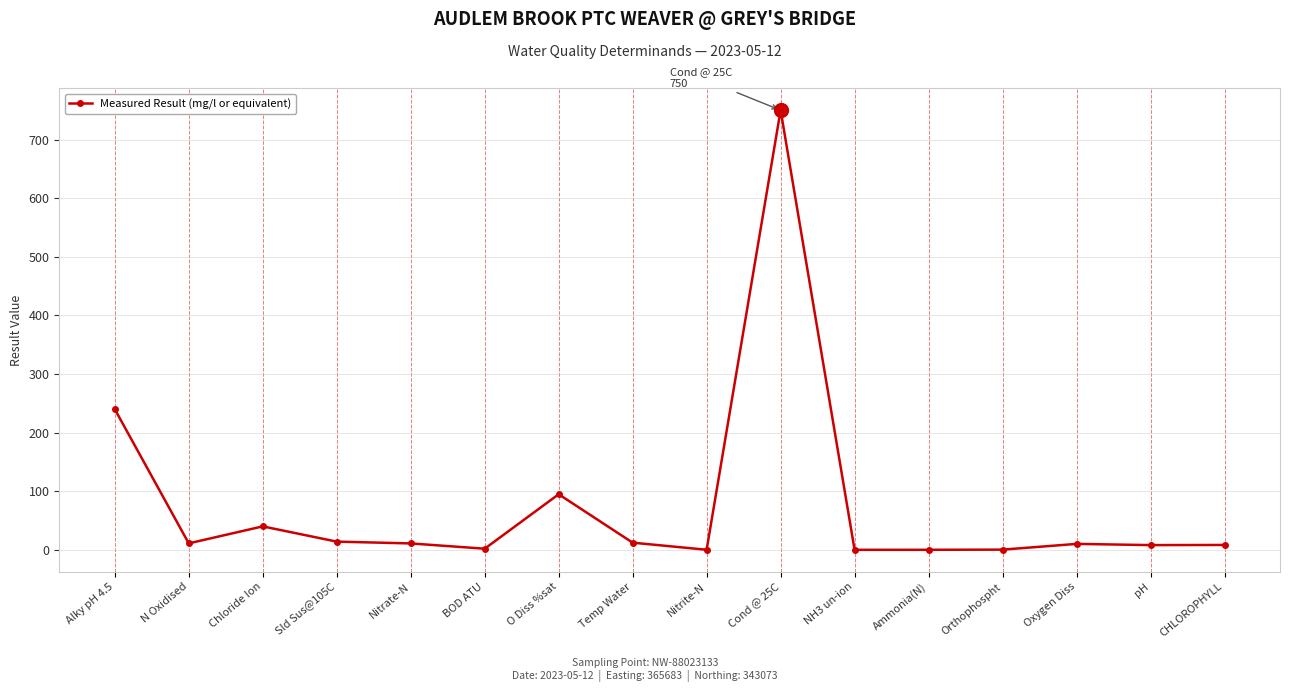

Is it true that the value at O Diss %sat is 22.3?

False